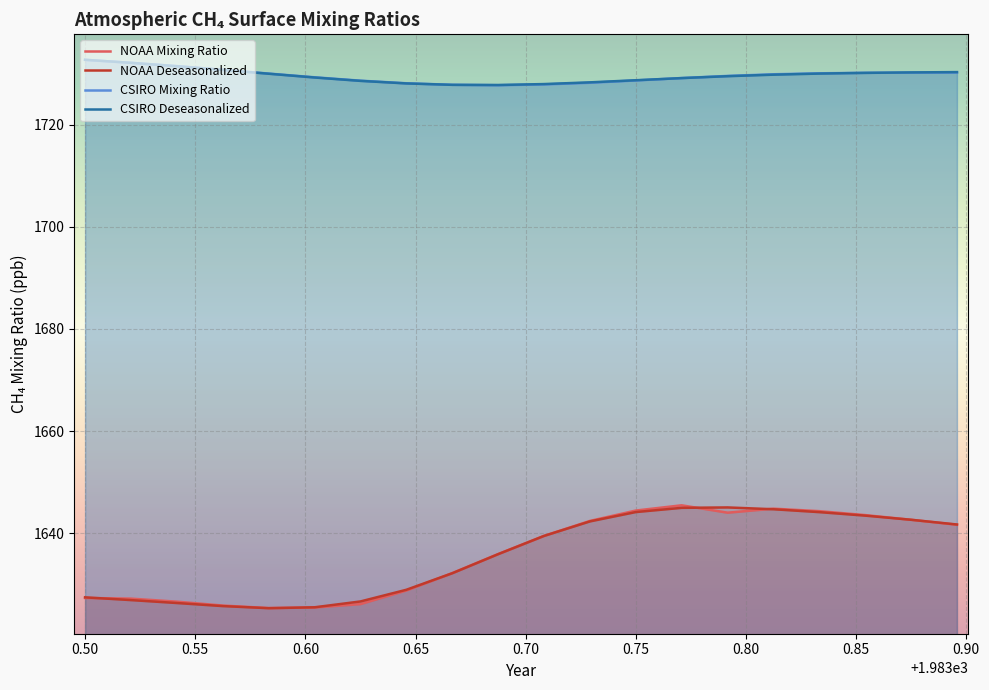

What is the value of the CSIRO Deseasonalized point at the 2nd from the left?

1732.1